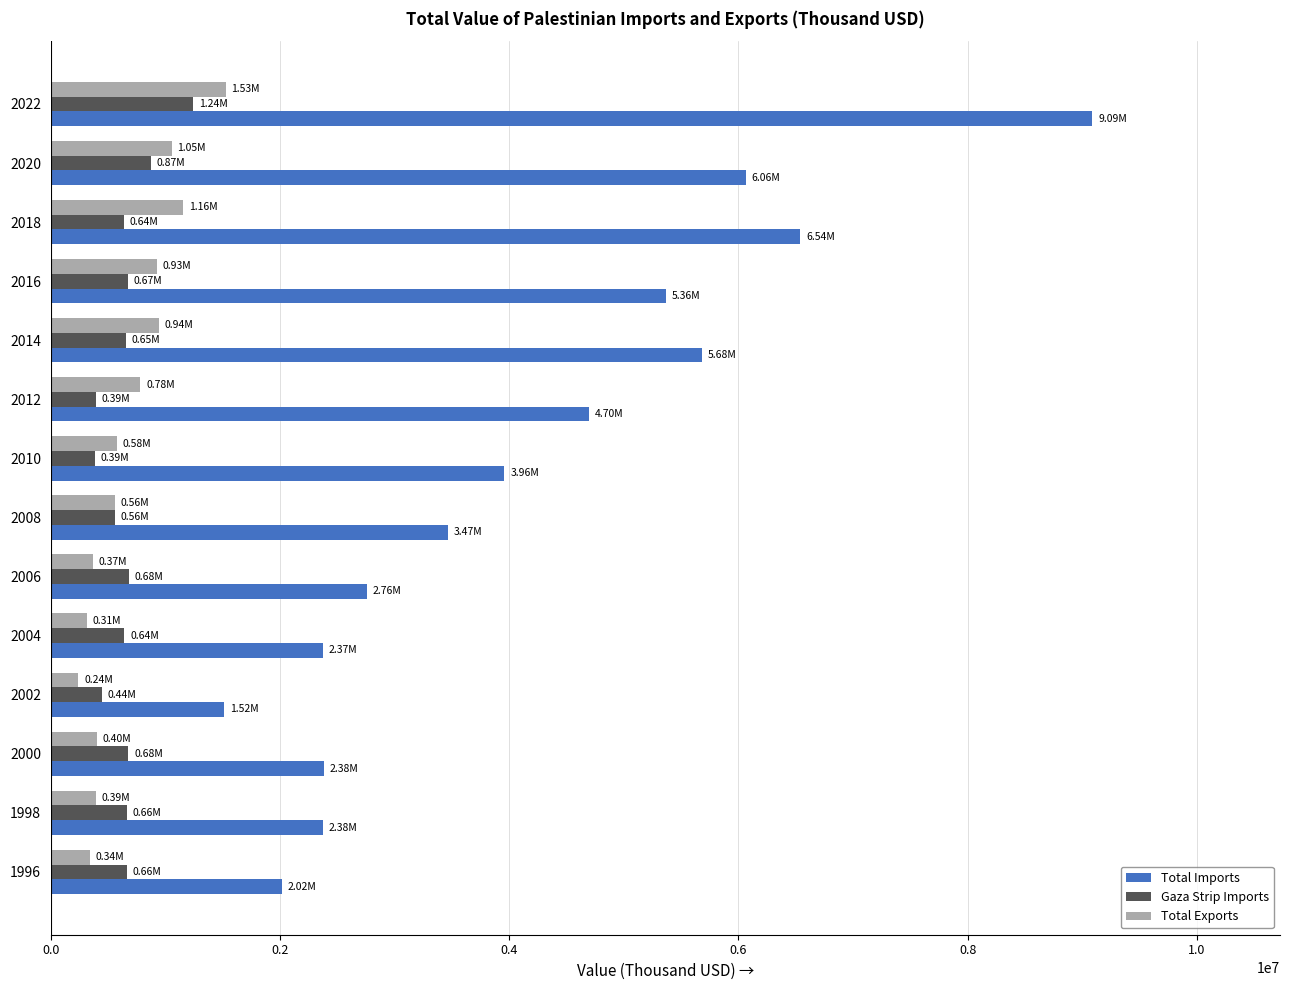

What is the sum of the Total Imports values at 2012 and 2000?

7080162.4